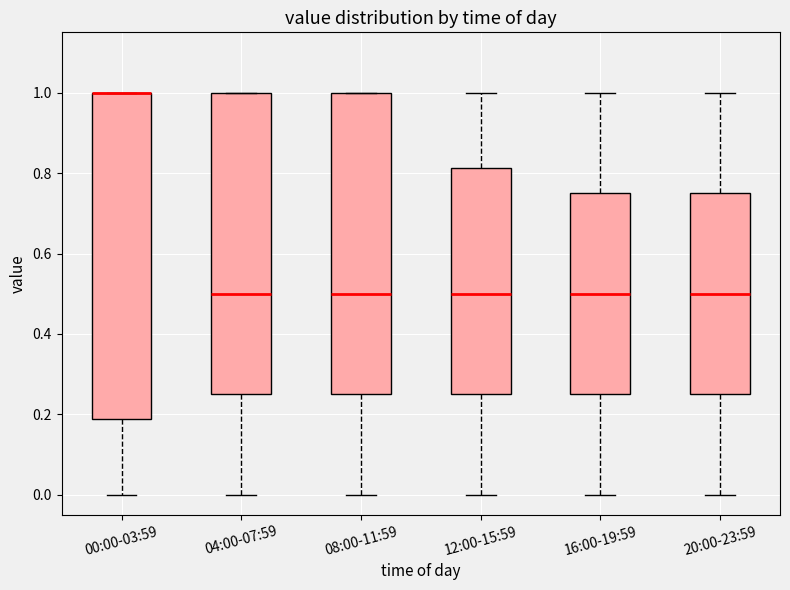

Which box is the tallest, from its lower edge to its upper edge?

00:00-03:59